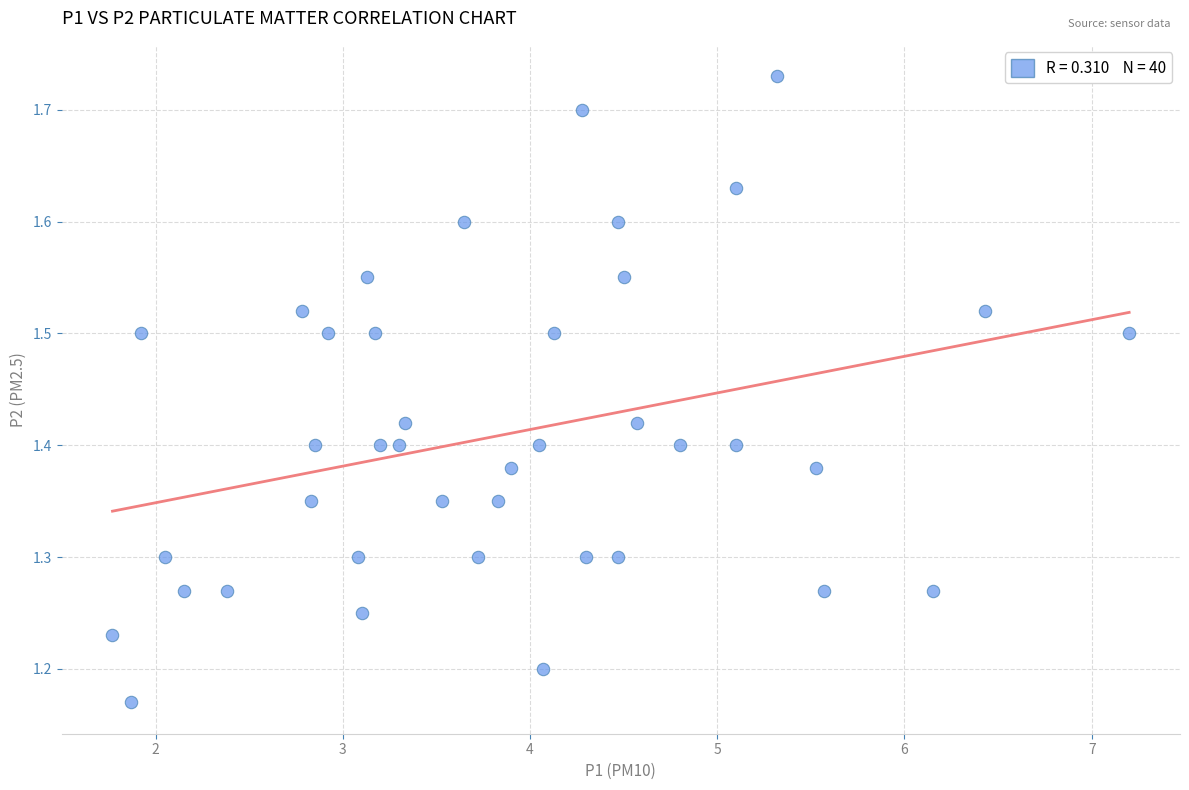

What is the range of Y values (max minus min)?

0.6